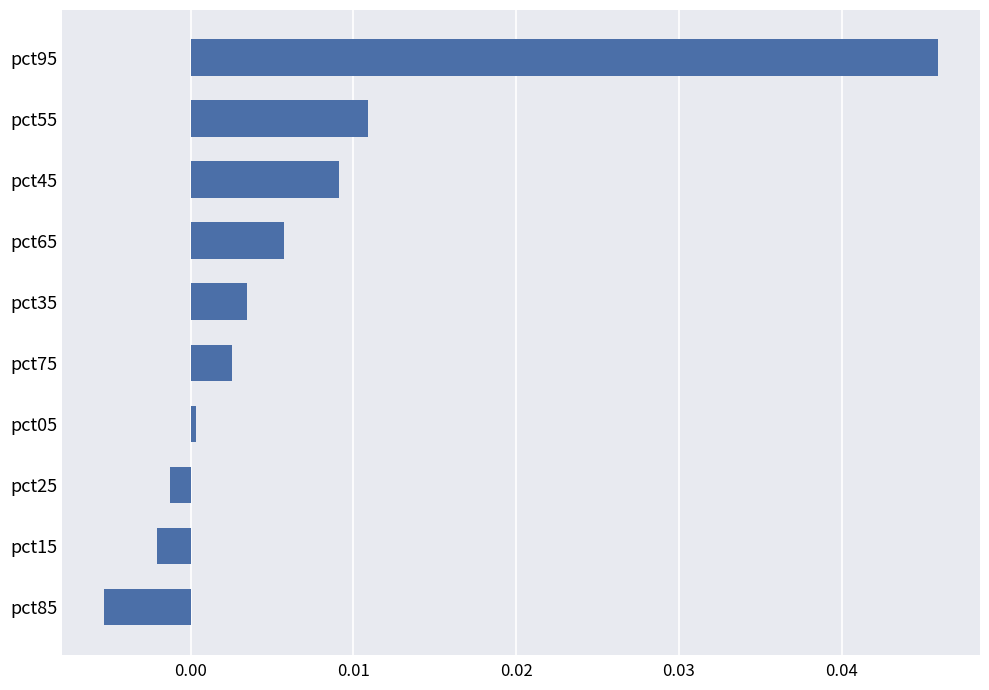

Rank the categories by value from highest to lowest.

pct95, pct55, pct45, pct65, pct35, pct75, pct05, pct25, pct15, pct85